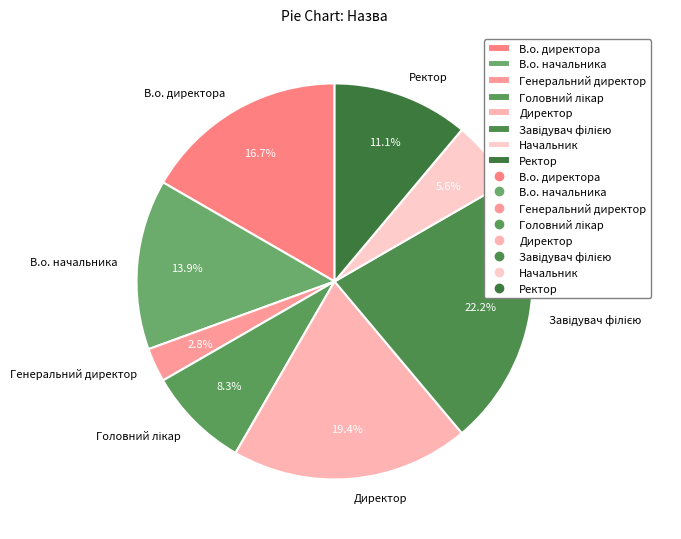

What is the ratio of the value at Начальник to the value at Ректор?

0.5